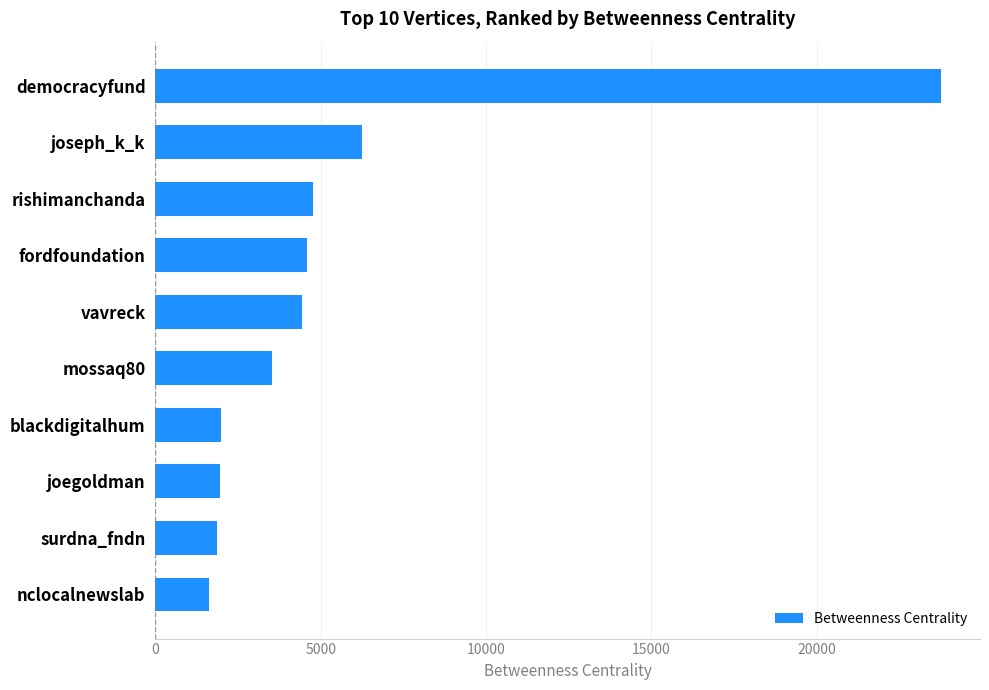

What is the maximum value shown in the chart?

23745.5